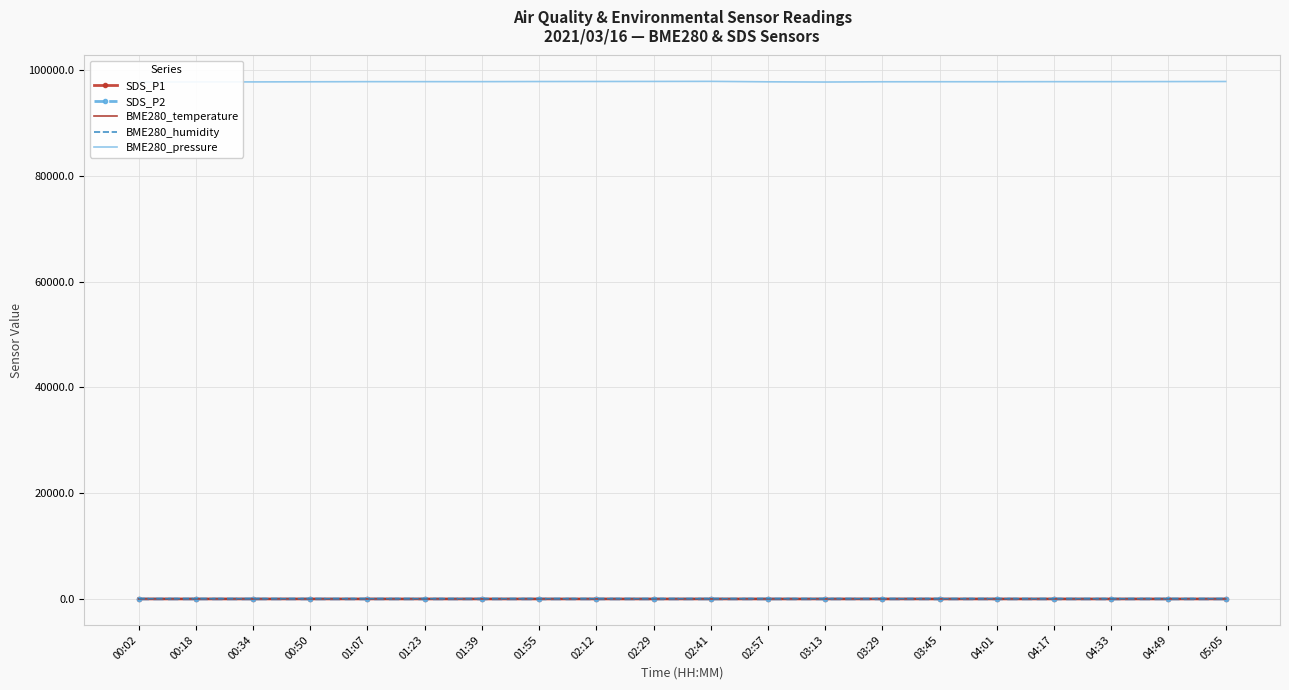

Is it true that SDS_P1 equals 10.1 at 04:17?

True